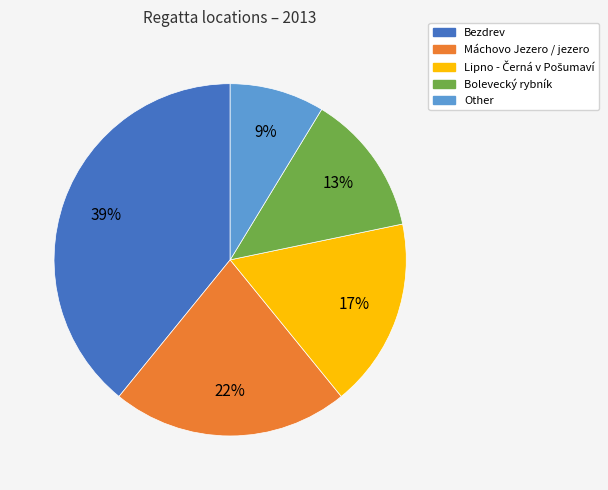

Between Máchovo Jezero / jezero and Bolevecký rybník, which is larger?

Máchovo Jezero / jezero